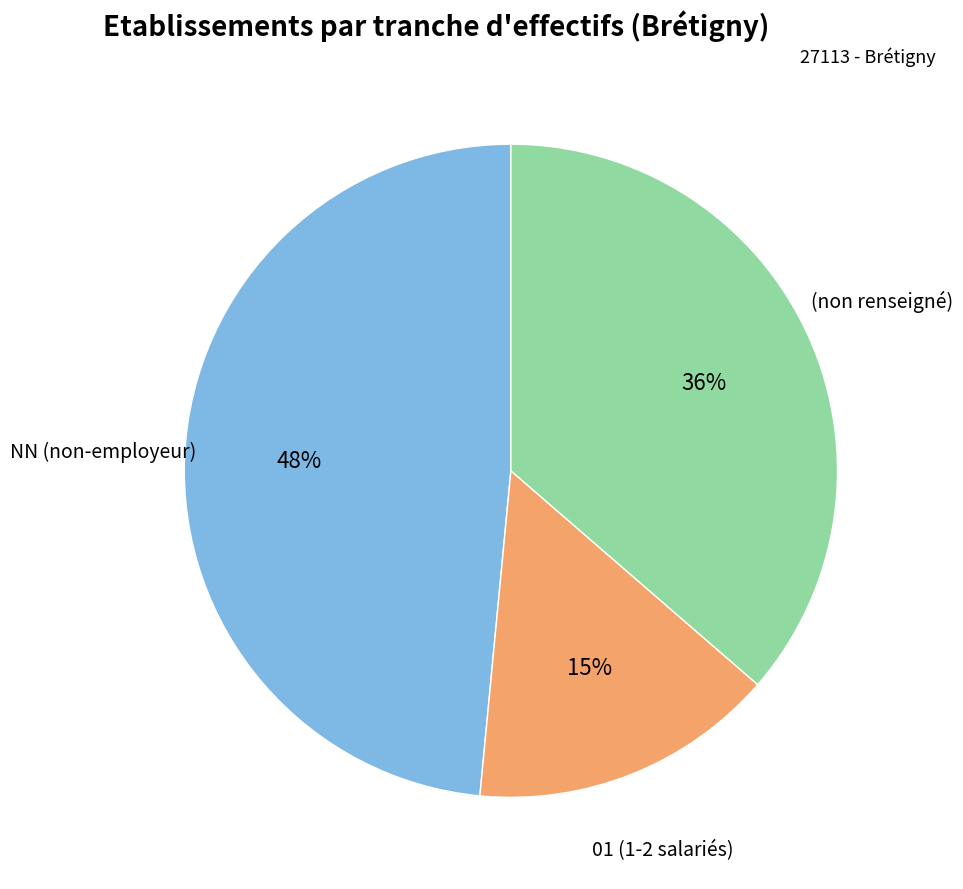

Between 01 (1-2 salariés) and (non renseigné), which is larger?

(non renseigné)